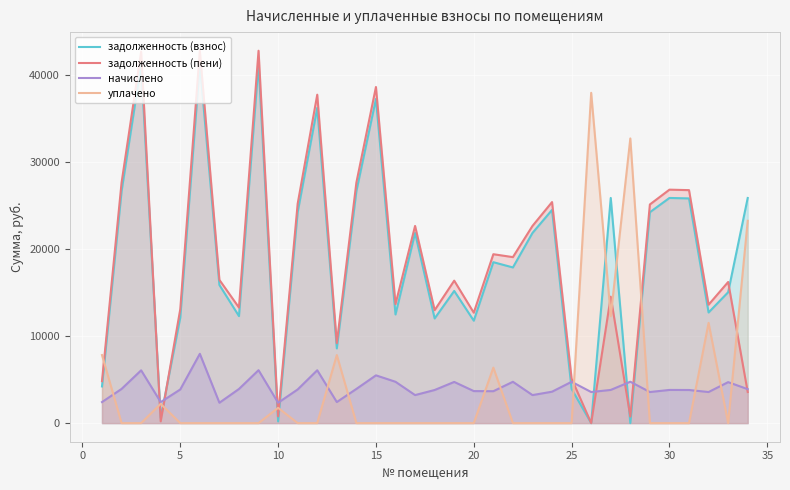

How many lines are shown in the chart?

4